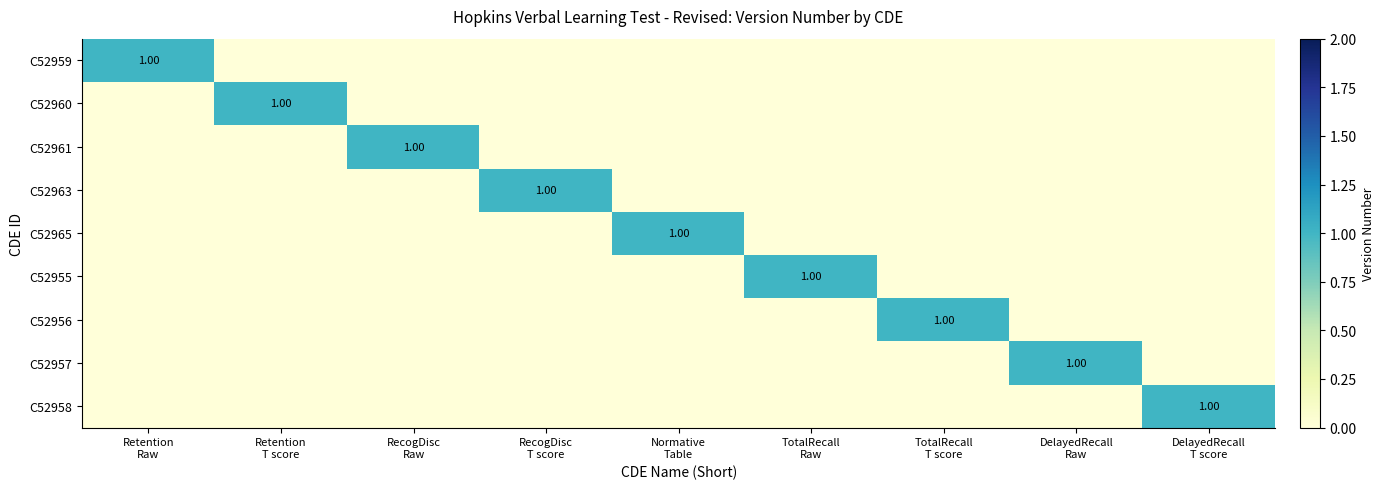

Which label corresponds to the largest value in the chart?

Retention
Raw